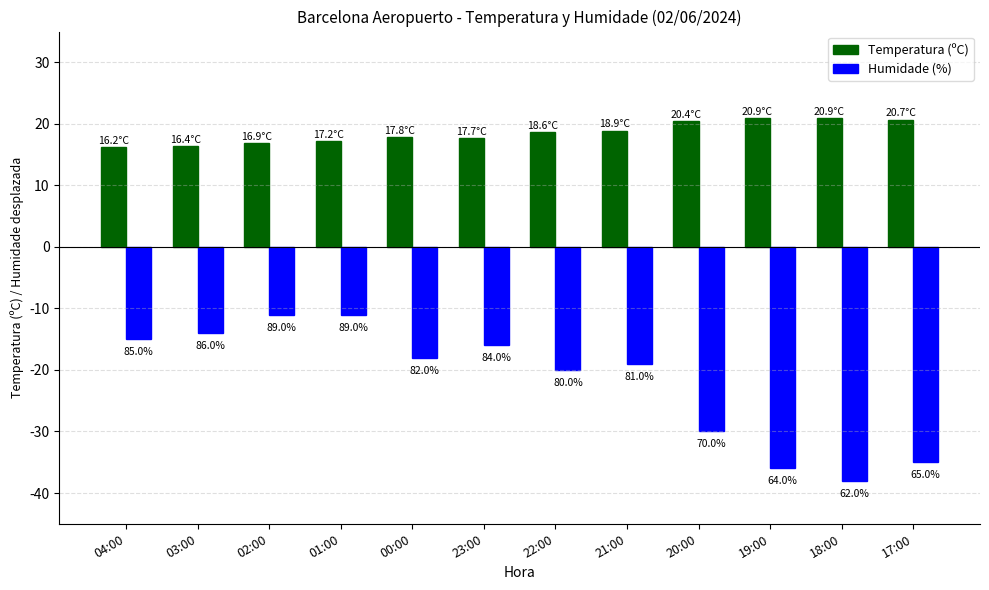

How many bars are there in total?

24